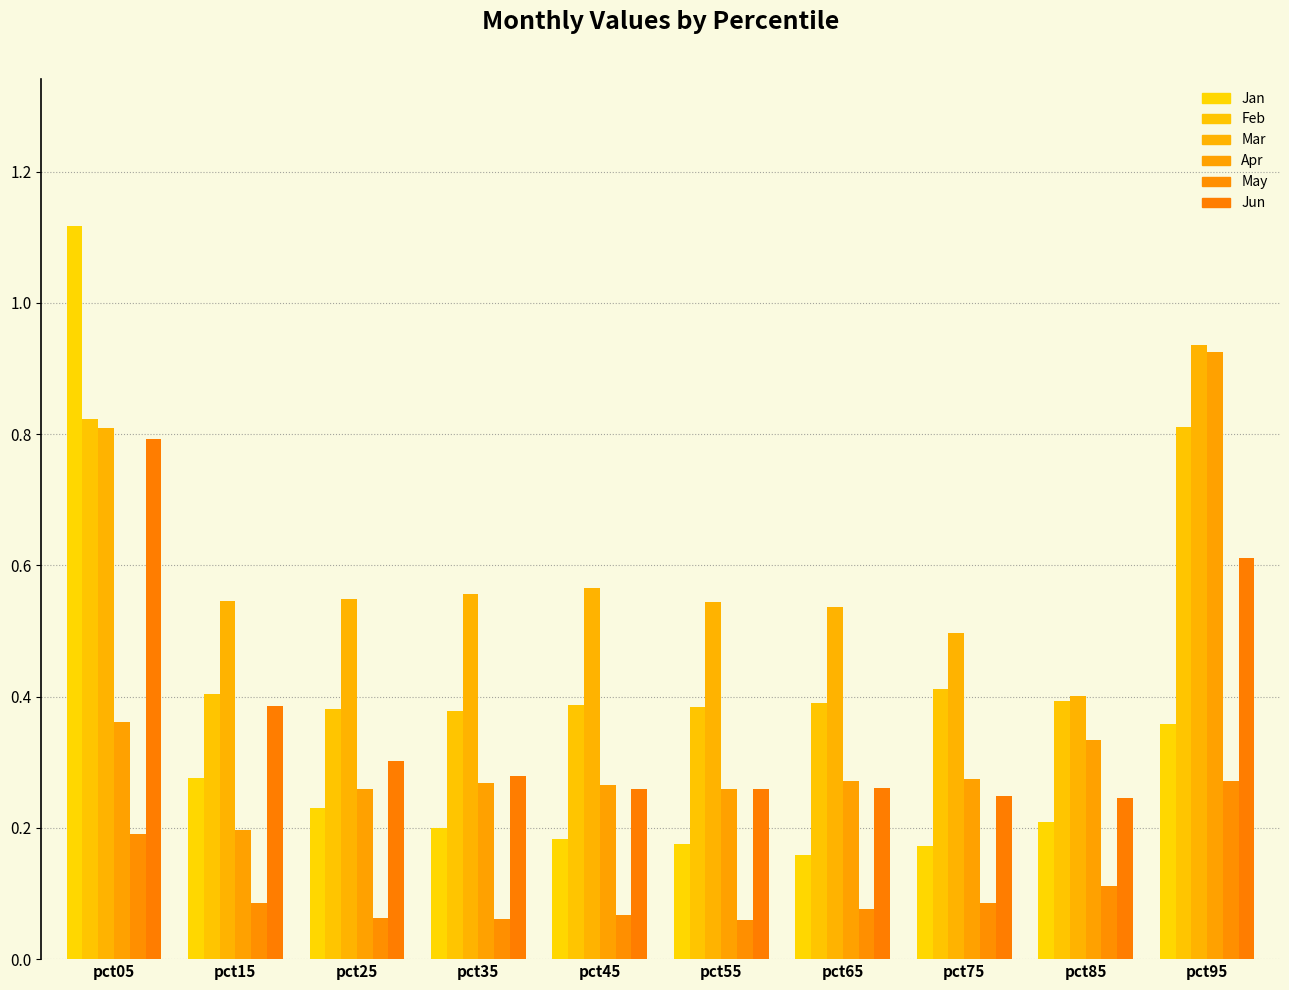

What are all the series names shown in the legend?

Jan, Feb, Mar, Apr, May, Jun